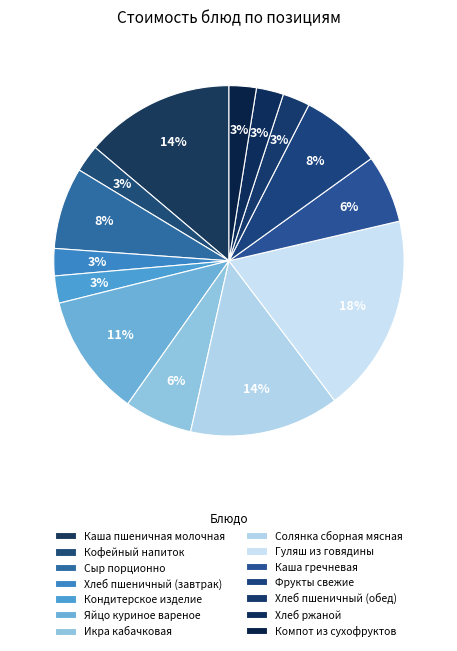

To the nearest percent, what is the average slice percentage?

7%